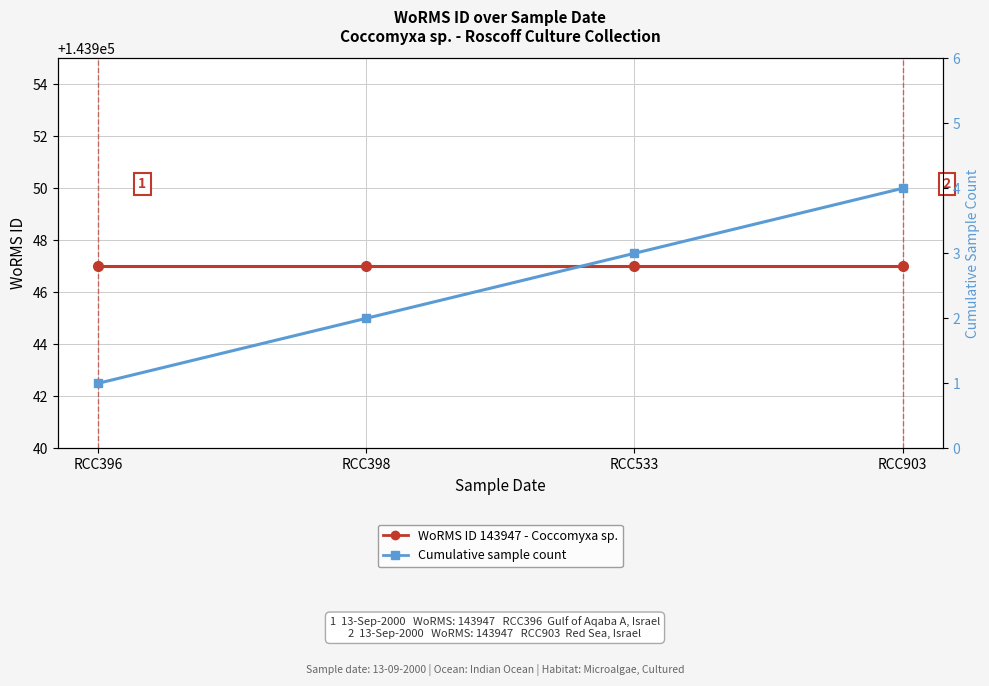

Where does the Cumulative sample count series first go above 3?

RCC903